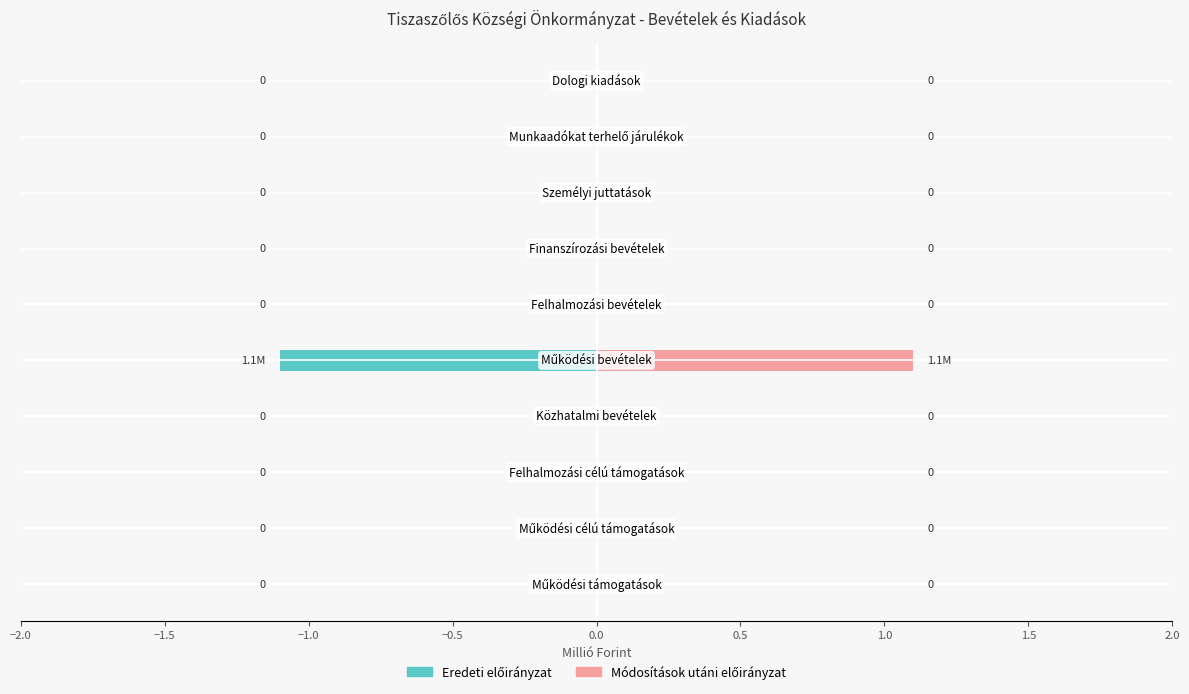

Which series has the largest range (max minus min)?

Eredeti előirányzat